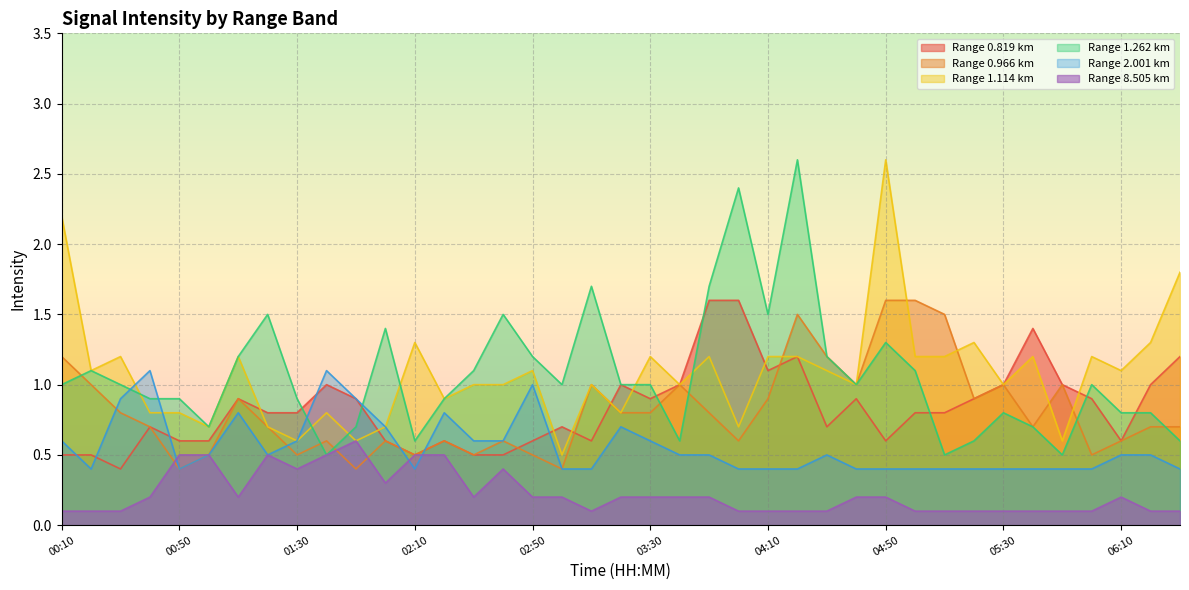

What is the label of the 35th point from the right?

00:50